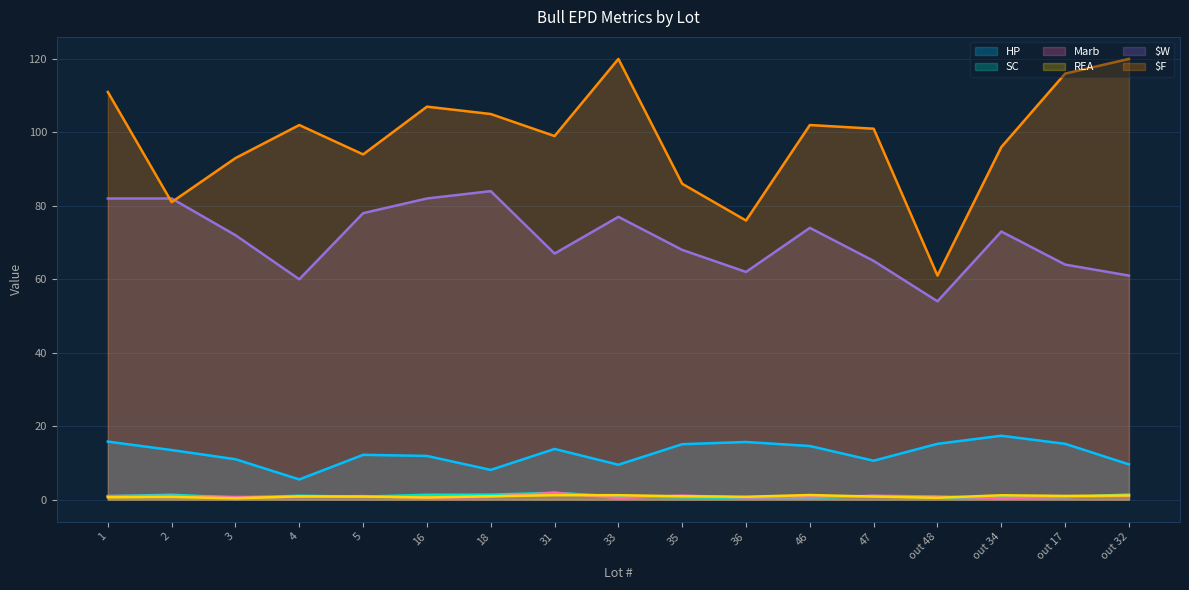

True or false: SC has a value of 0.2 at 35.

False